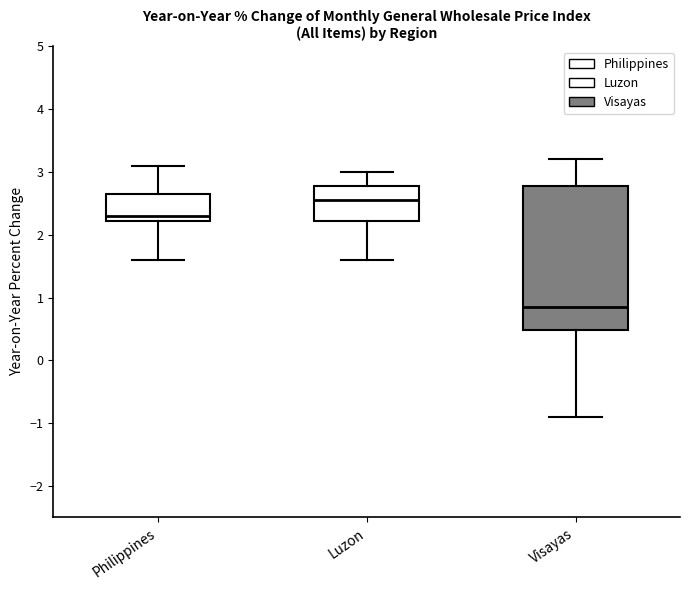

Where does the median line of the box for Luzon sit on the y-axis? The values are not printed on the chart, so give them approximately, as read against the axis.

2.6